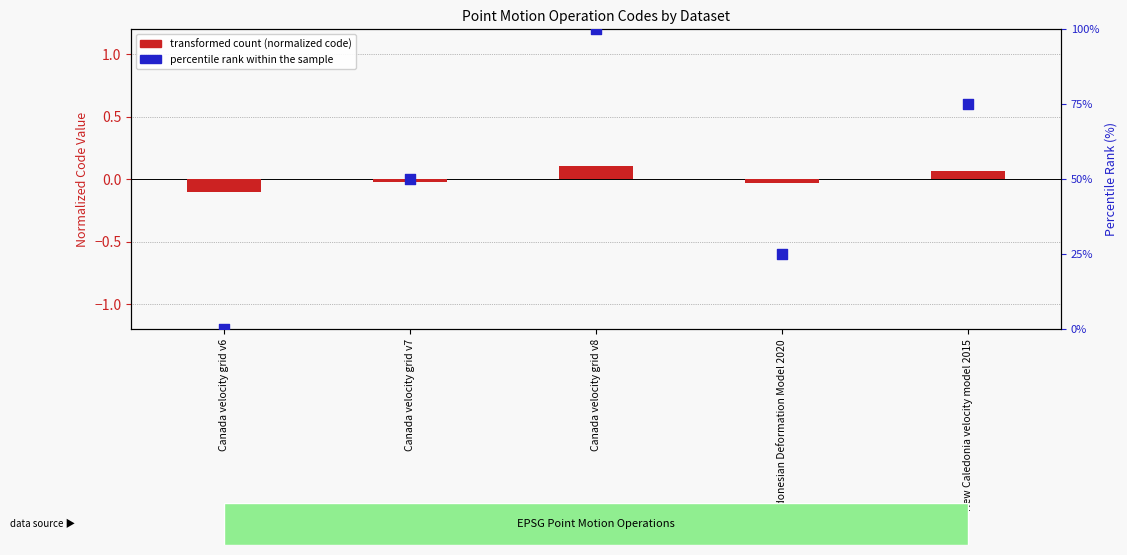

Is the value of percentile rank within the sample at Canada velocity grid v7 greater than the value of transformed count (normalized code) at New Caledonia velocity model 2015?

Yes